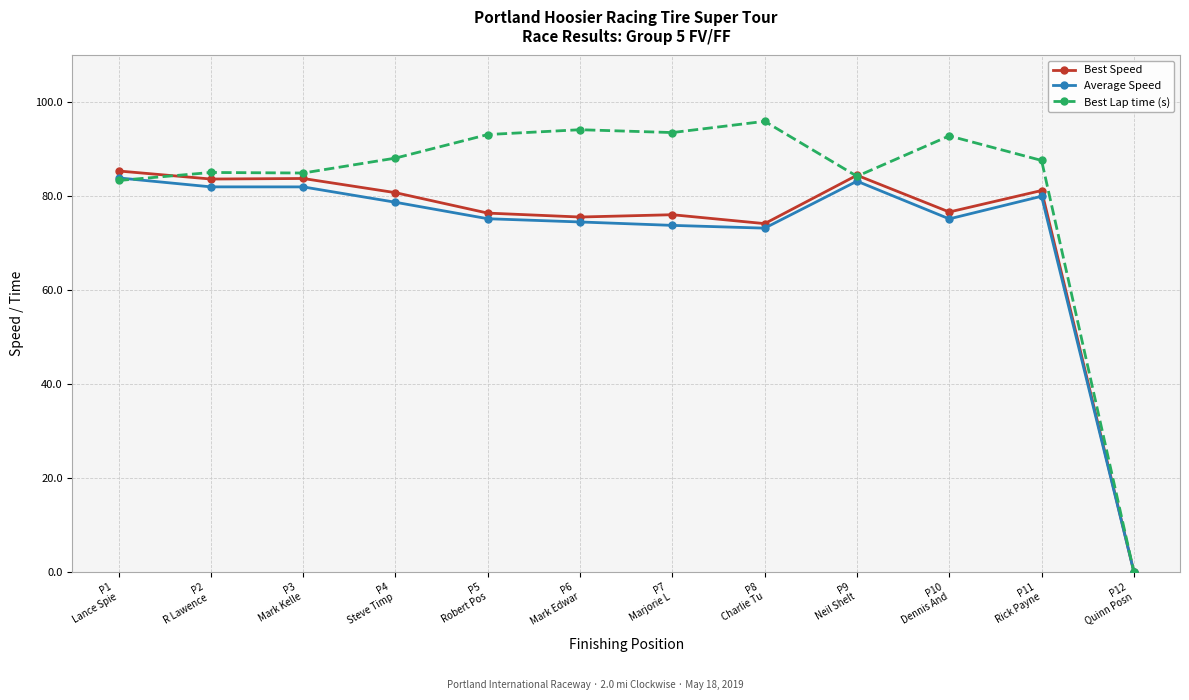

Is this an area chart (filled region under the line)?

No